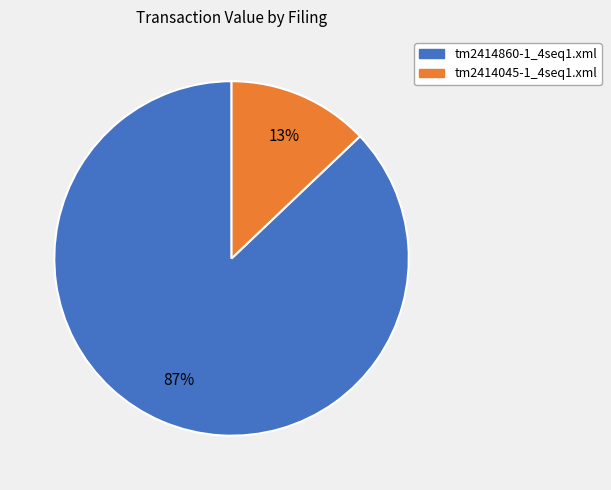

Between tm2414045-1_4seq1.xml and tm2414860-1_4seq1.xml, which is larger?

tm2414860-1_4seq1.xml